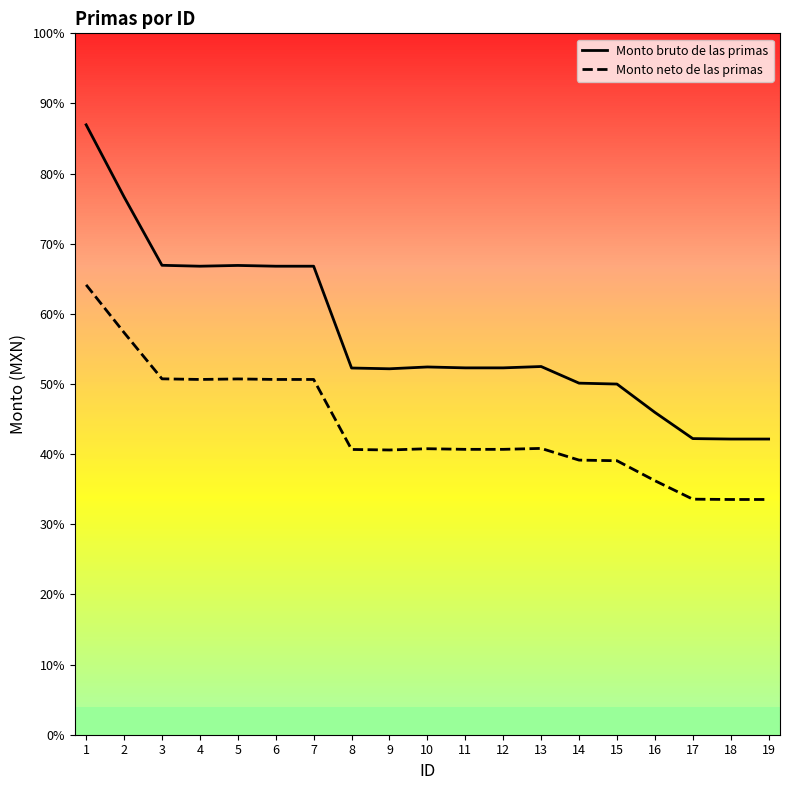

What are all the series names shown in the legend?

Monto bruto de las primas, Monto neto de las primas